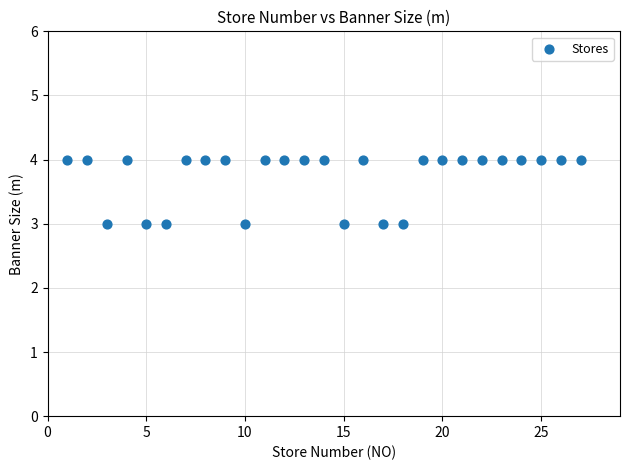

What is the range of X values (max minus min)?

26